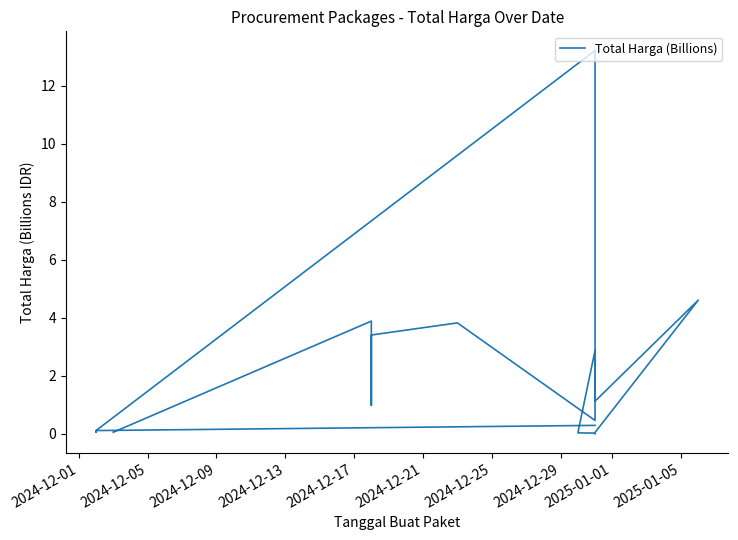

Is this an area chart (filled region under the line)?

No